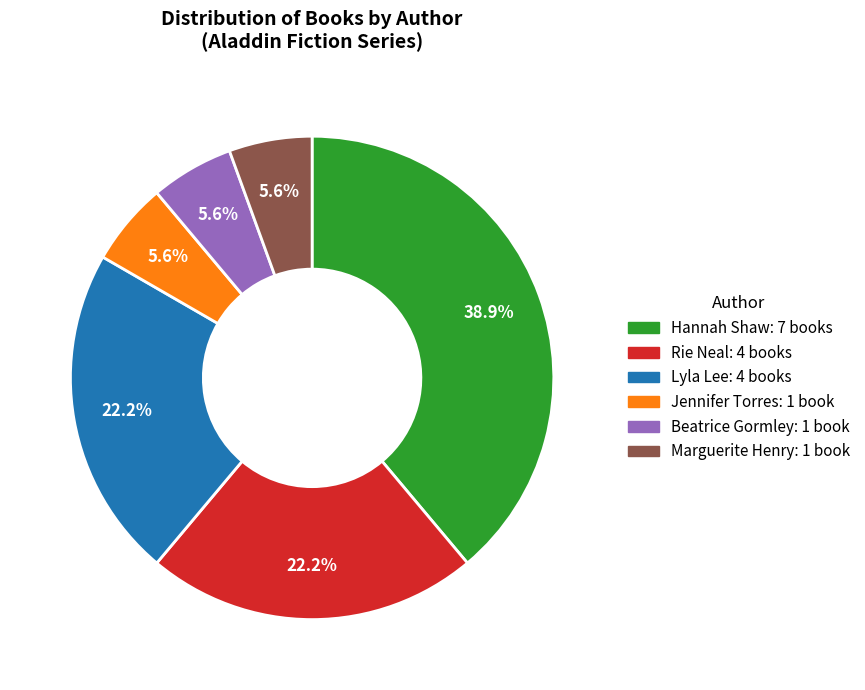

Which slice is the largest?

Hannah Shaw